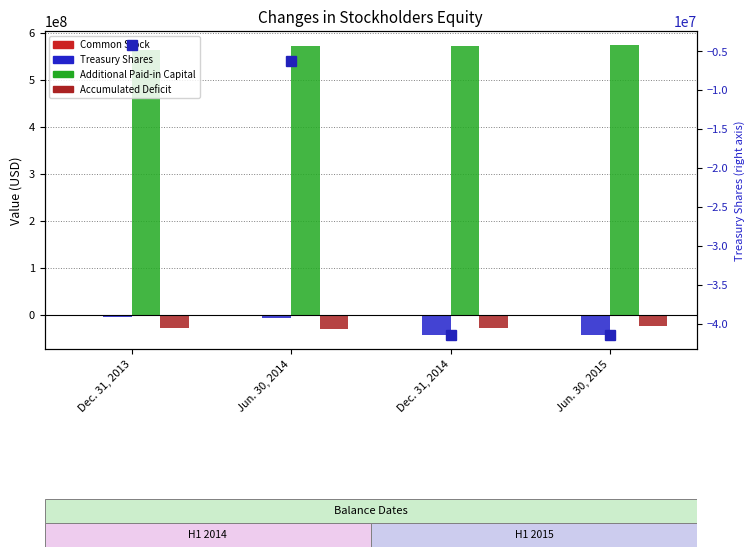

Which series has the largest total across all categories?

Additional Paid-in Capital [Member]